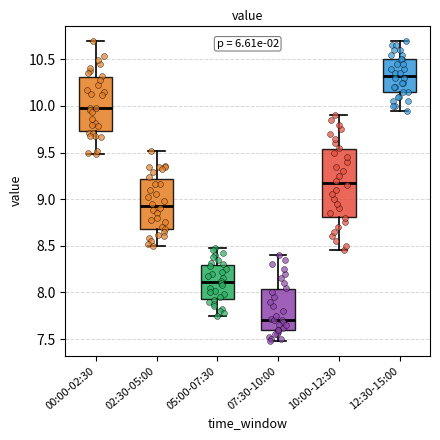

Which box has the highest median line?

12:30-15:00